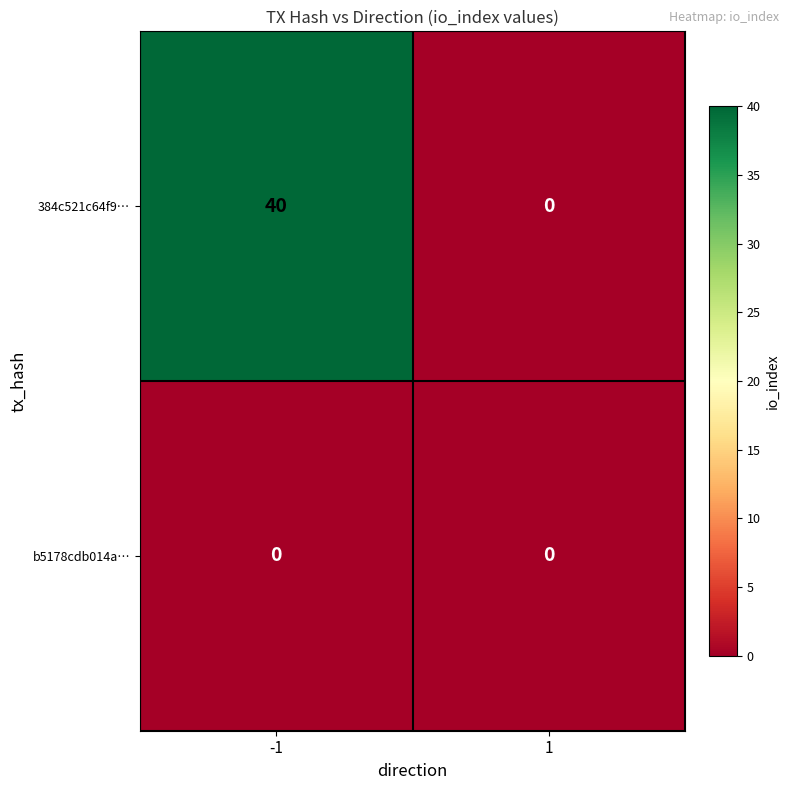

Which series has the largest total across all categories?

384c521c64f9…